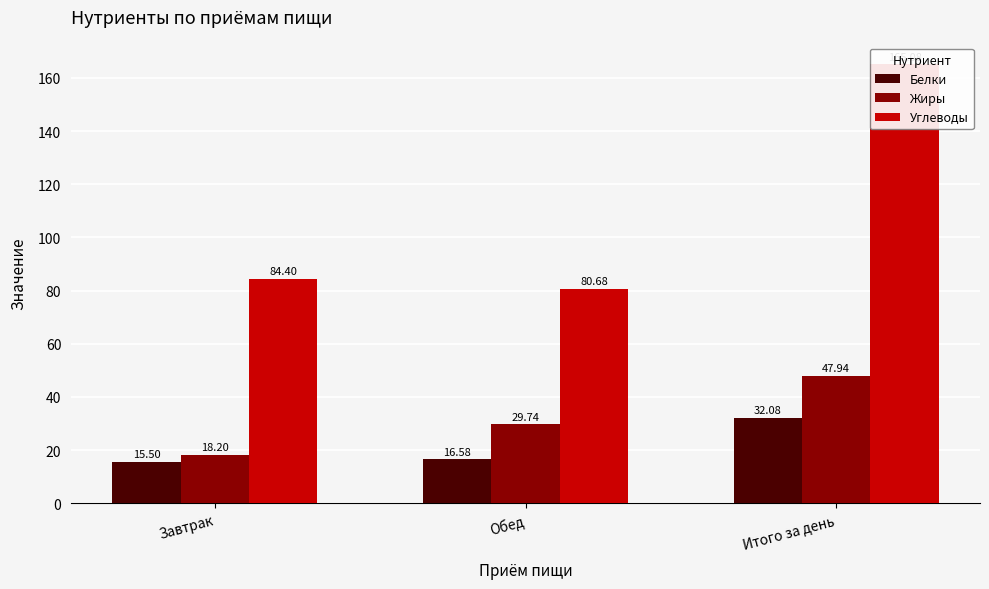

Which series has the widest spread of values?

Углеводы